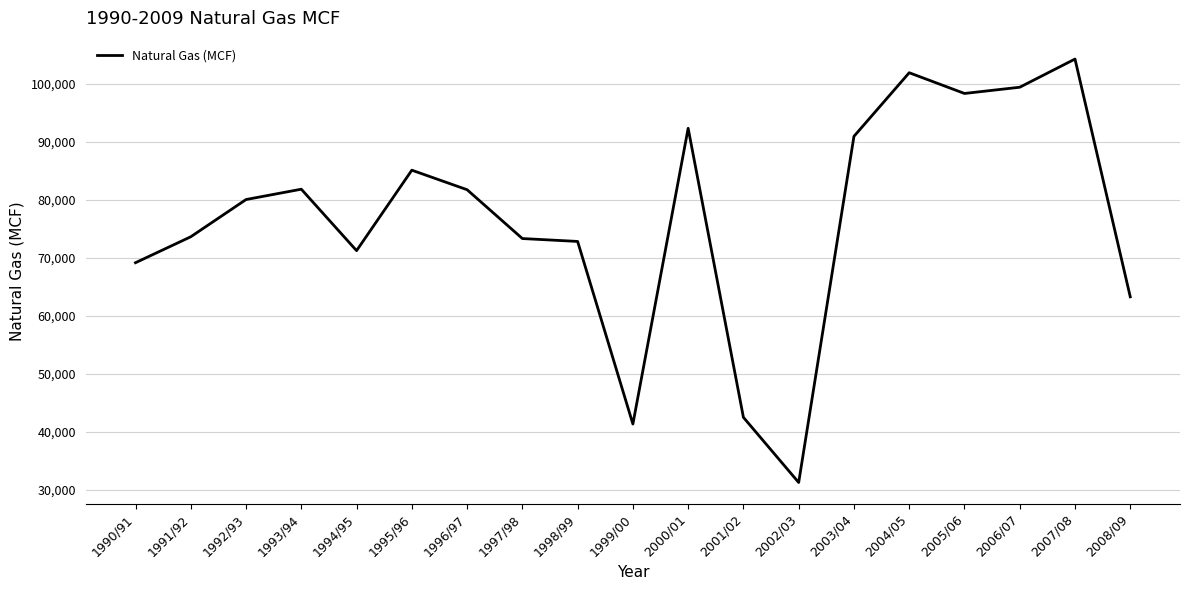

Where is the data nearest to the value 67789?

1990/91